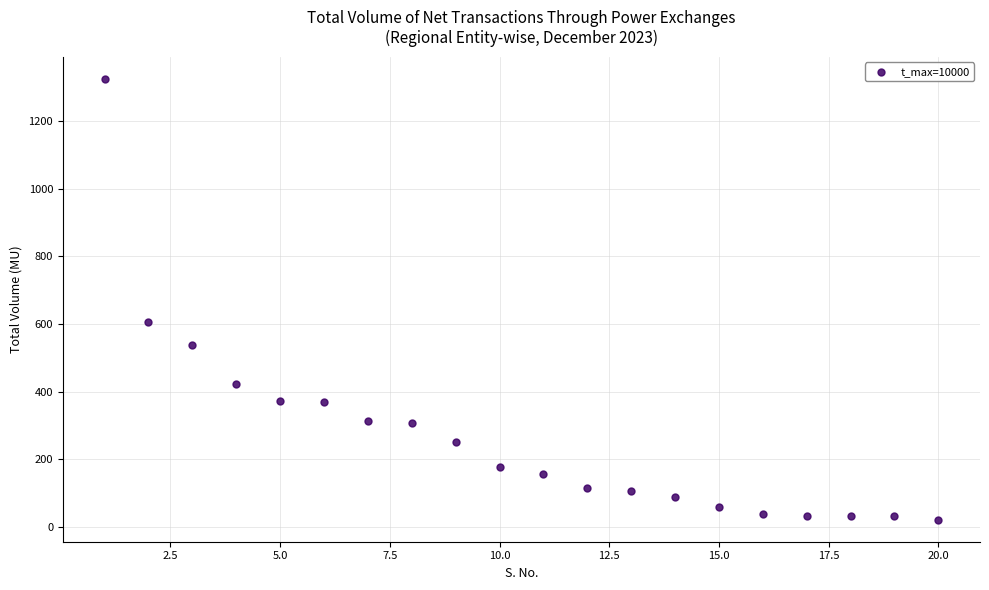

What Y value in the scatter plot is closest to 672?

604.5